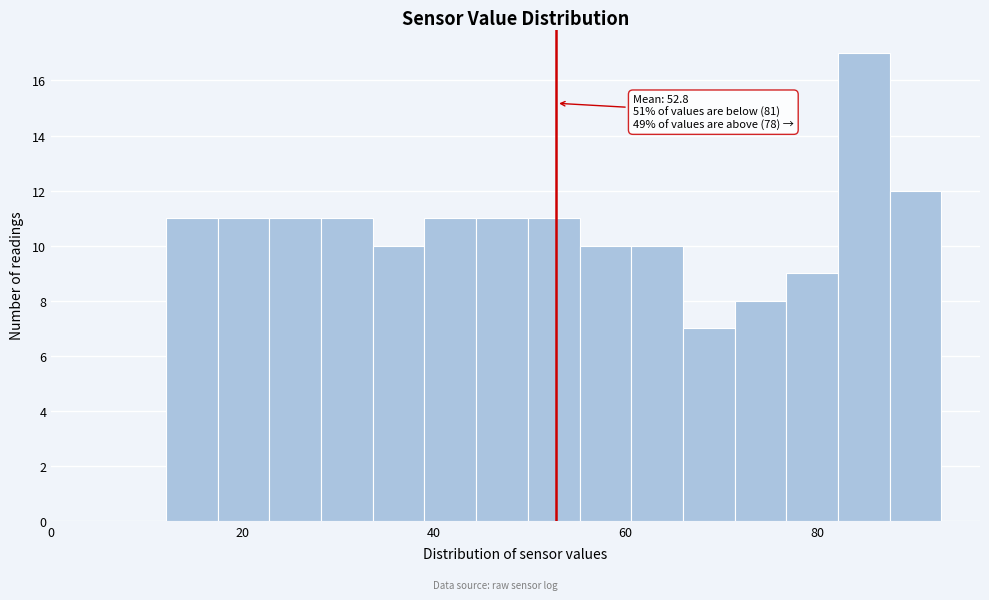

Read against the x-axis, roughly where is the centre of the tallest bar?

84